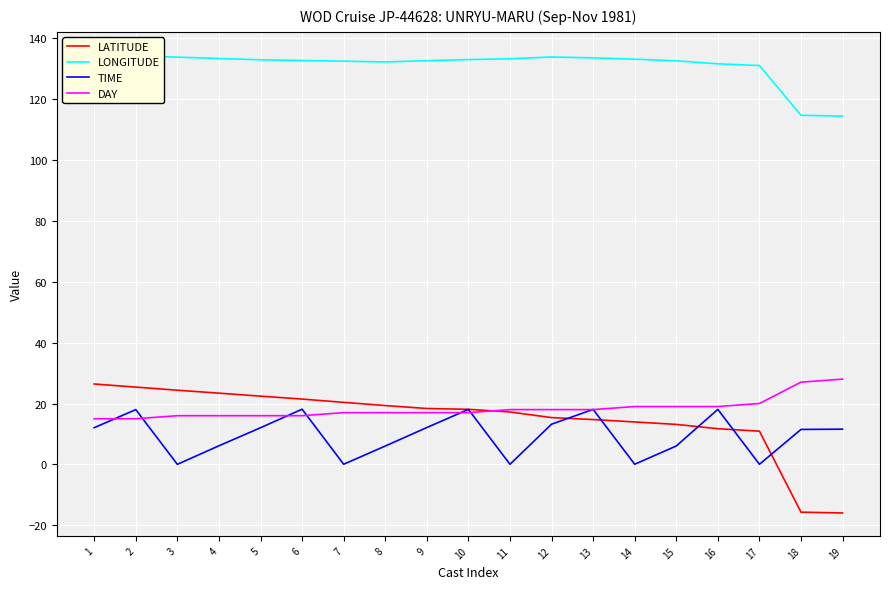

Rank the series by their maximum value, from highest to lowest.

LONGITUDE, DAY, LATITUDE, TIME